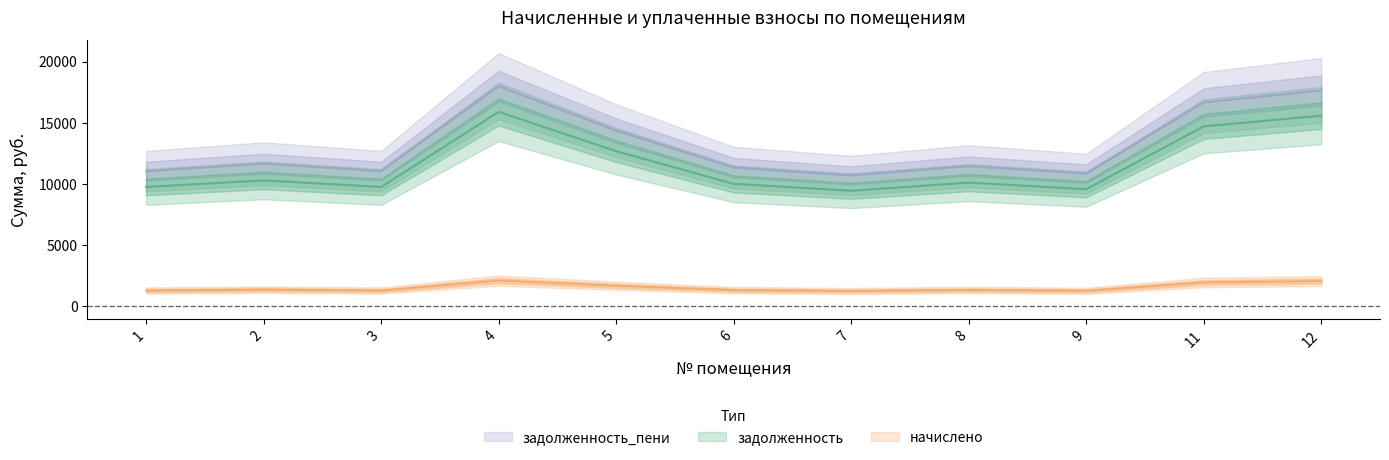

What is the average value of the начислено series?

1539.9